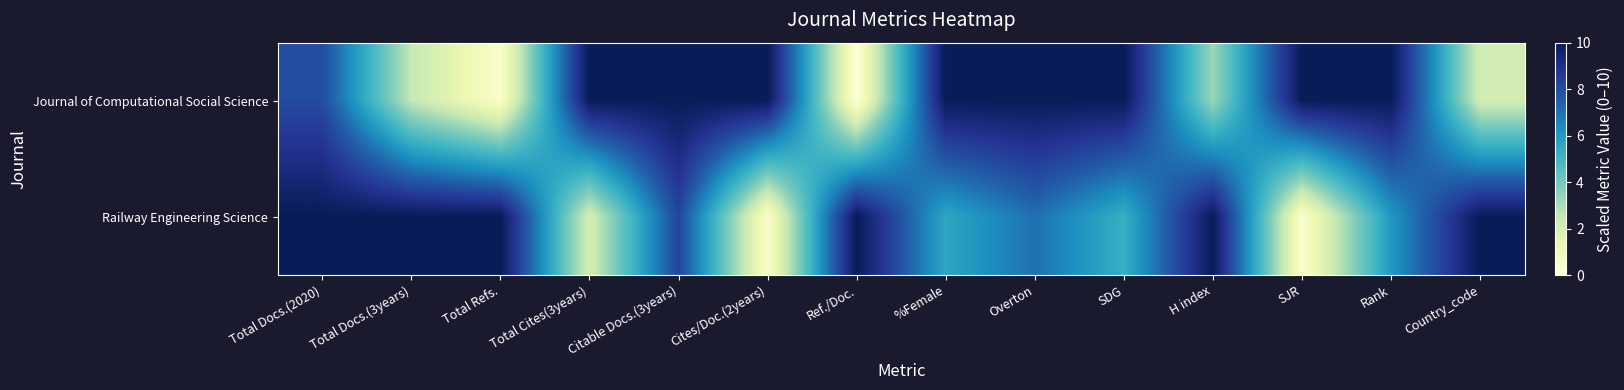

How many series are shown in this chart?

2